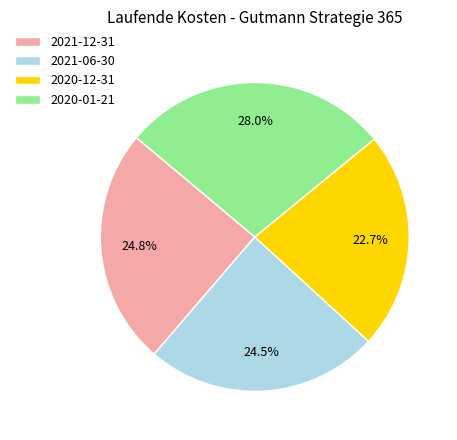

How much of the chart is everything except 2021-12-31?

75.2%